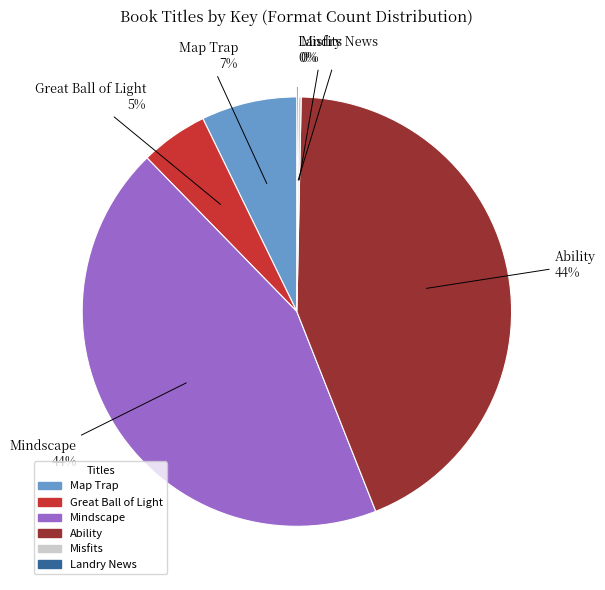

To the nearest percent, what is the difference between the largest and smallest slice percentages?

44%